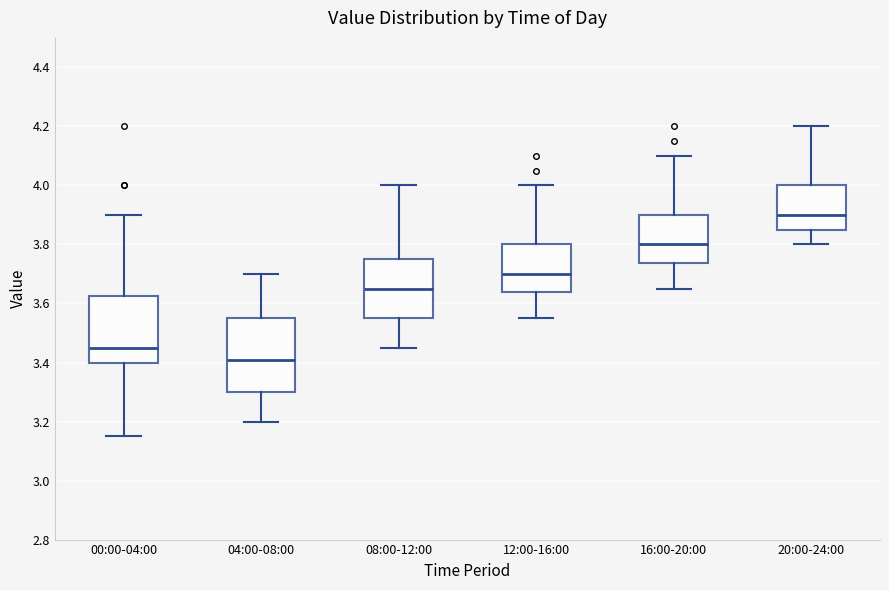

Reading left to right, read every box against the y-axis: the position of its median line, the range the box covers, and the ends of its whiskers. The values are not printed on the chart, so give them approximately, as read against the axis.

00:00-04:00: median 3.46, box 3.40 to 3.62, whiskers 3.16 to 3.90
04:00-08:00: median 3.42, box 3.30 to 3.56, whiskers 3.20 to 3.70
08:00-12:00: median 3.66, box 3.56 to 3.76, whiskers 3.46 to 4.00
12:00-16:00: median 3.70, box 3.64 to 3.80, whiskers 3.56 to 4.00
16:00-20:00: median 3.80, box 3.74 to 3.90, whiskers 3.66 to 4.10
20:00-24:00: median 3.90, box 3.86 to 4.00, whiskers 3.80 to 4.20